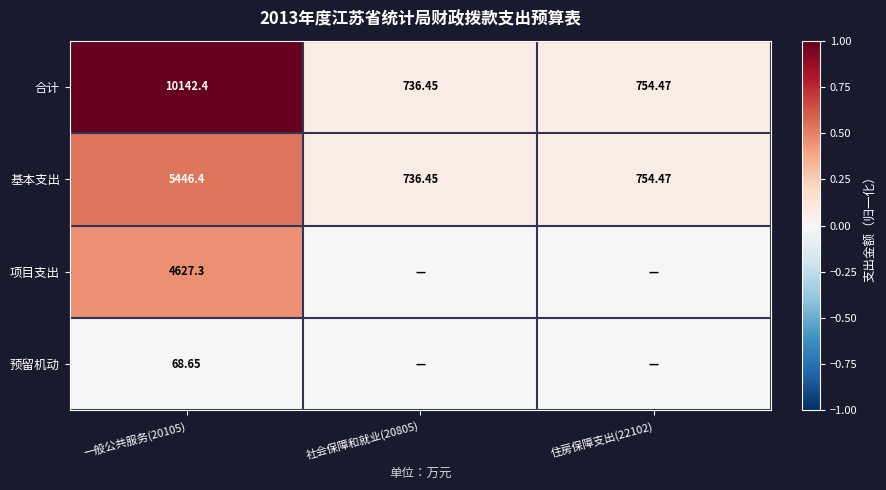

List the series in order of their overall mean, highest first.

合计, 基本支出, 项目支出, 预留机动